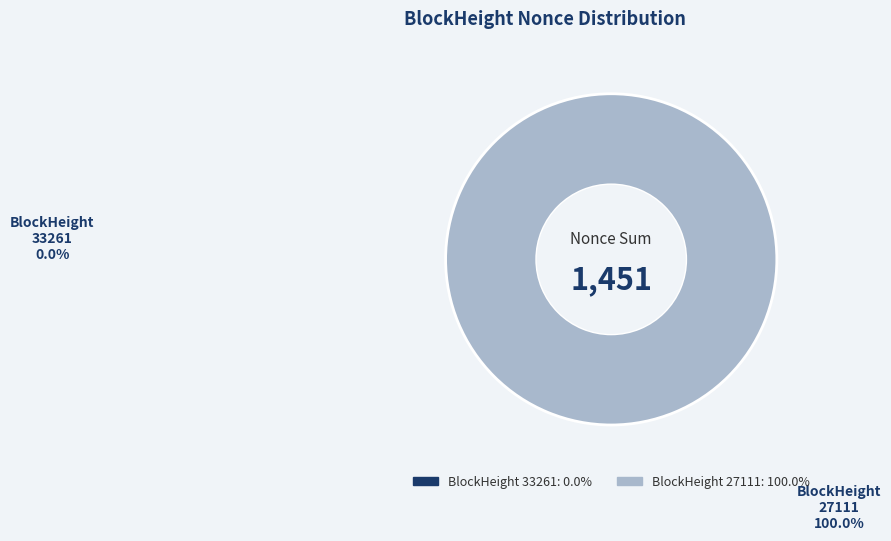

Count the number of slices in the pie.

2